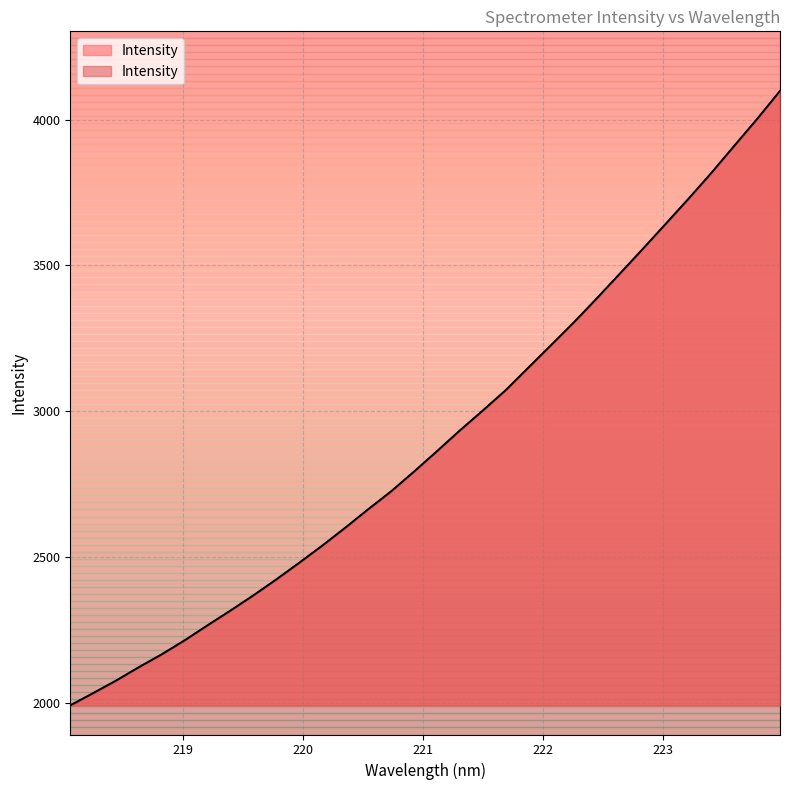

The chart shows a value of 3226.6 at 222.0721. True or false?

True